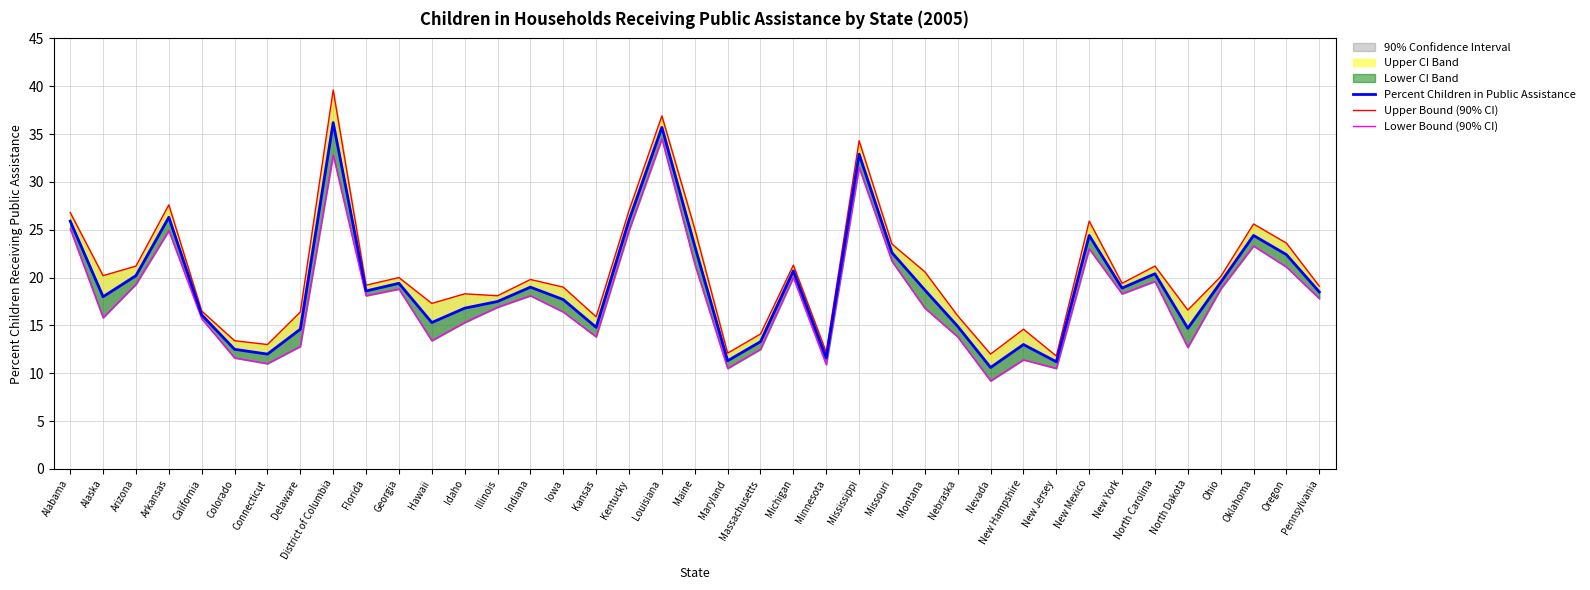

Reading left to right, list all the values displayed in this chart.

Percent Children in Public Assistance: 25.9	18.0	20.2	26.3	16.1	12.5	12.0	14.6	36.2	18.6	19.4	15.3	16.8	17.5	19.0	17.7	14.8	26.0	35.7	23.3	11.3	13.3	20.7	11.6	32.9	22.6	18.7	14.9	10.6	13.0	11.2	24.4	18.9	20.4	14.7	19.5	24.4	22.4	18.5
Upper Bound (90% CI): 26.8	20.2	21.2	27.6	16.5	13.4	13.0	16.4	39.6	19.2	20.0	17.3	18.3	18.1	19.8	19.0	15.9	27.0	36.9	25.1	12.1	14.1	21.3	12.2	34.3	23.5	20.6	16.0	12.0	14.6	11.8	25.9	19.4	21.2	16.6	20.1	25.6	23.6	19.1
Lower Bound (90% CI): 25.1	15.8	19.3	24.9	15.7	11.6	11.0	12.8	32.8	18.1	18.8	13.4	15.3	16.9	18.1	16.4	13.8	24.9	34.5	21.4	10.5	12.5	20.0	10.9	31.5	21.7	16.8	13.8	9.2	11.4	10.5	23.0	18.3	19.6	12.7	18.8	23.3	21.1	17.8